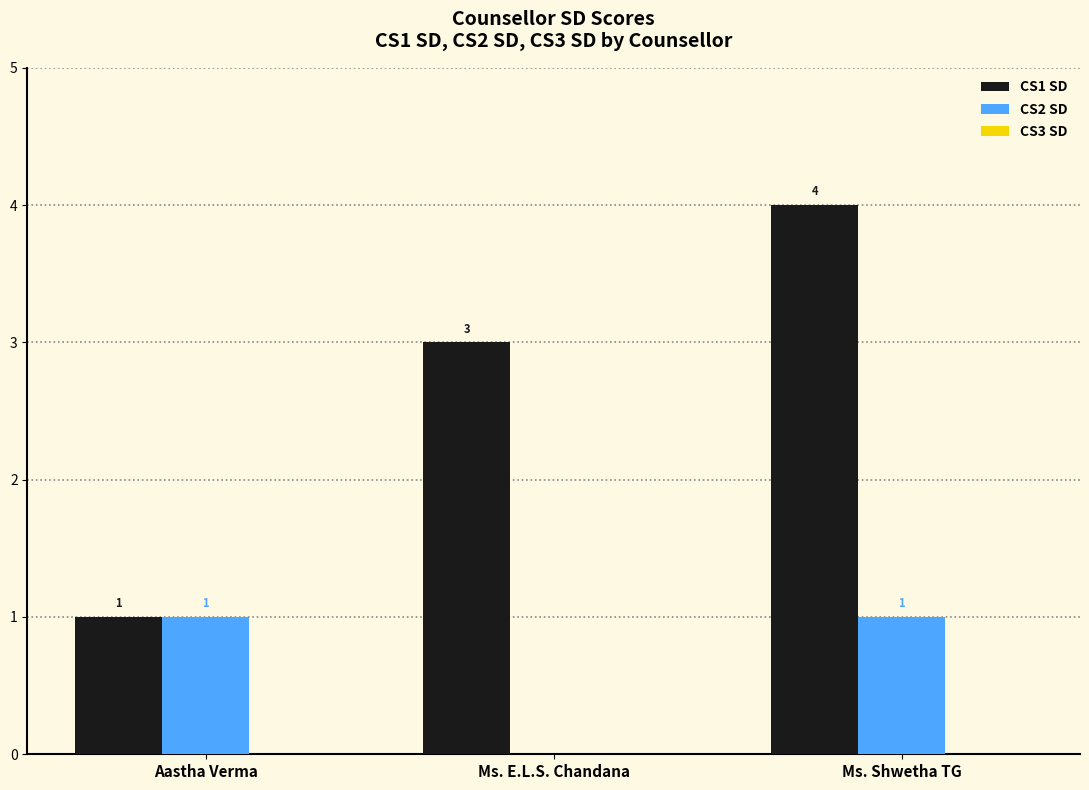

What is the spread (max minus min) of values at Ms. E.L.S. Chandana?

3